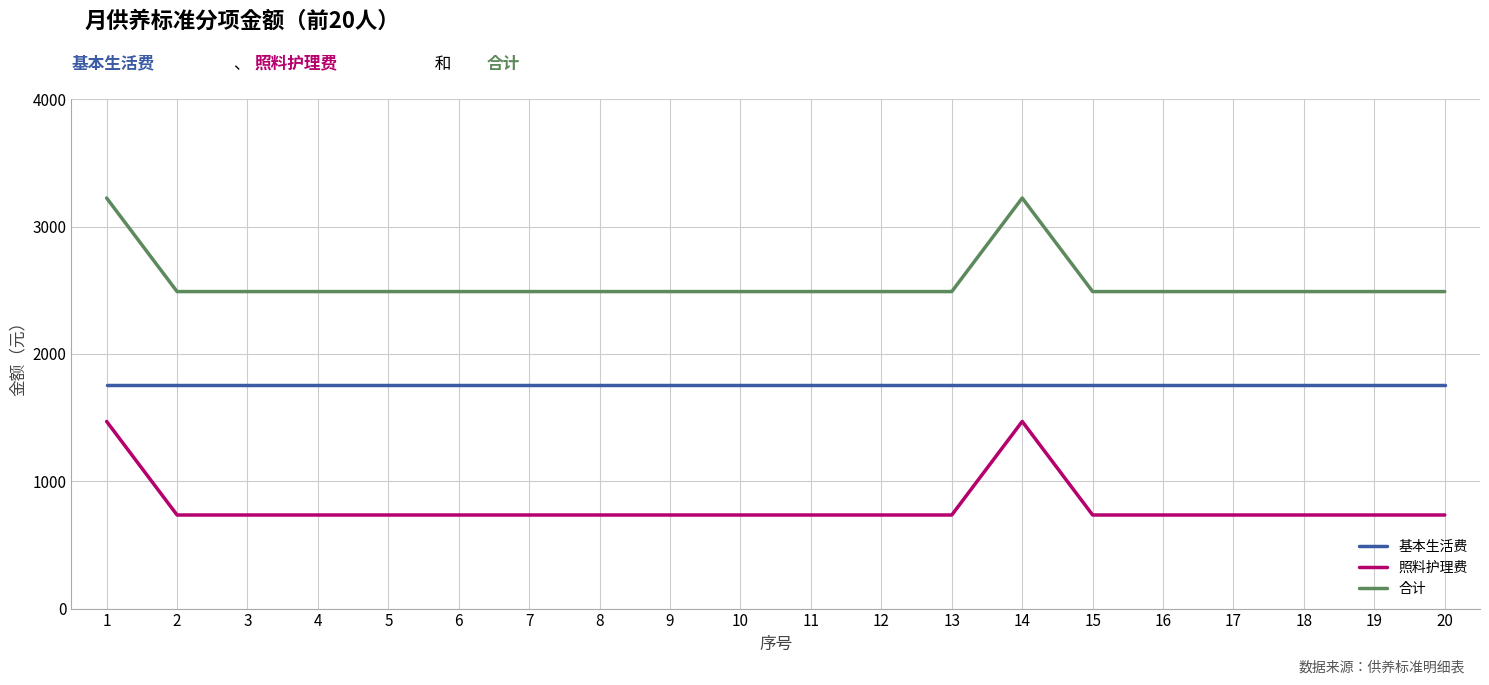

True or false: 合计 and 照料护理费 cross at least once.

False